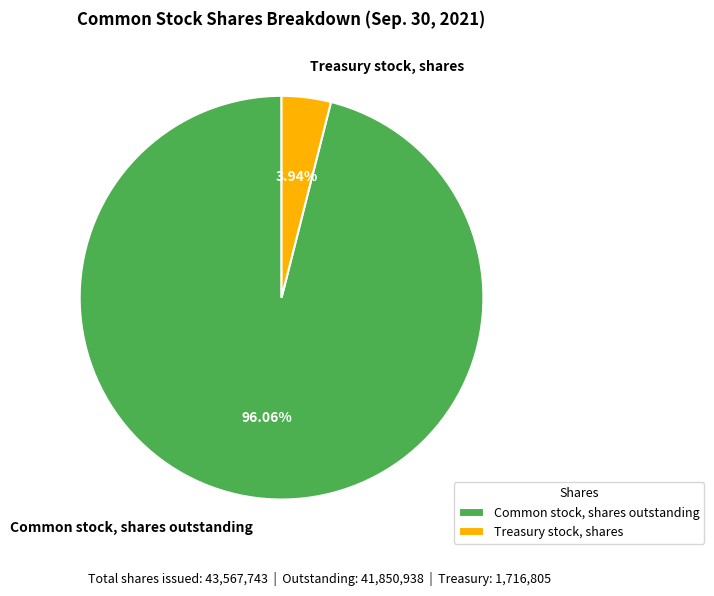

How many segments does this pie chart have?

2